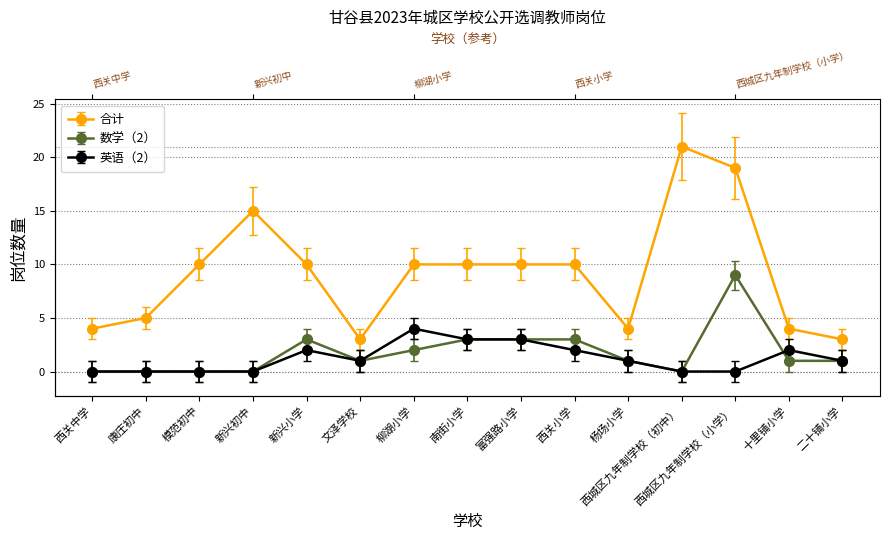

At 二十铺小学, list the series in order from smallest to largest.

数学（2）, 英语（2）, 合计